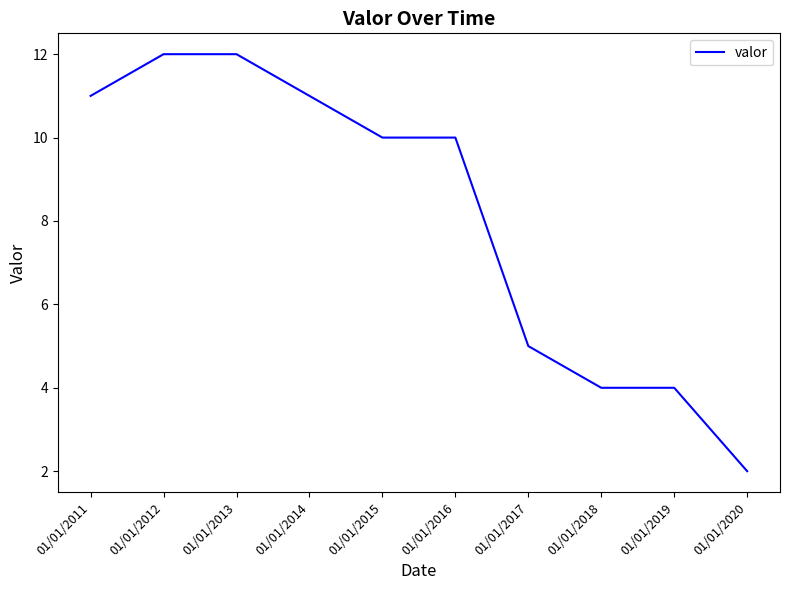

Is it true that the value at 01/01/2014 is 8?

False